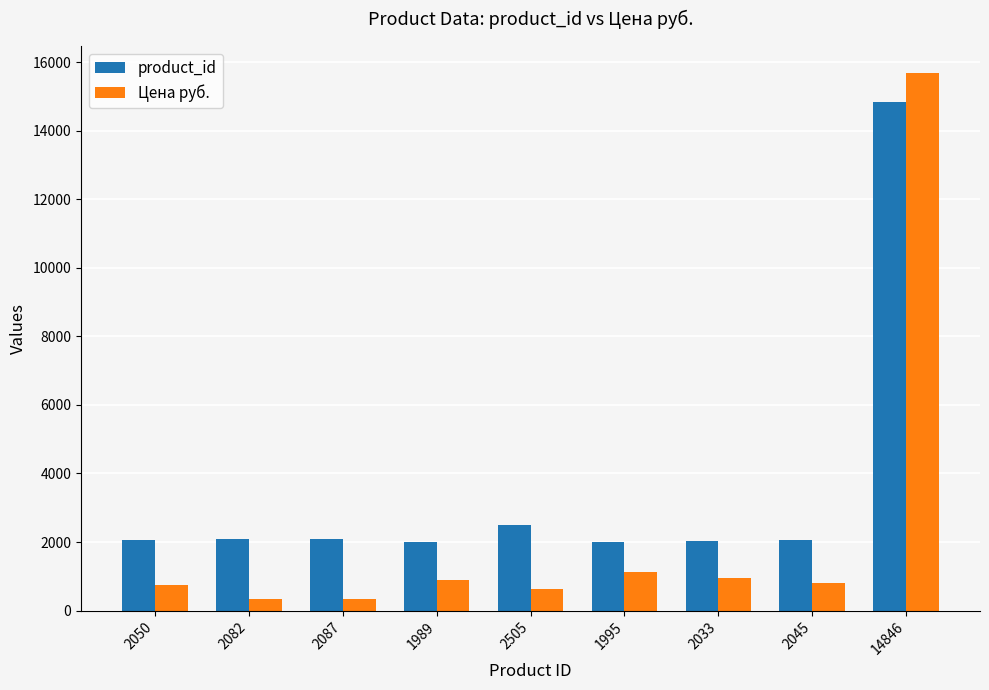

What is the highest value of the Цена руб. series?

15684